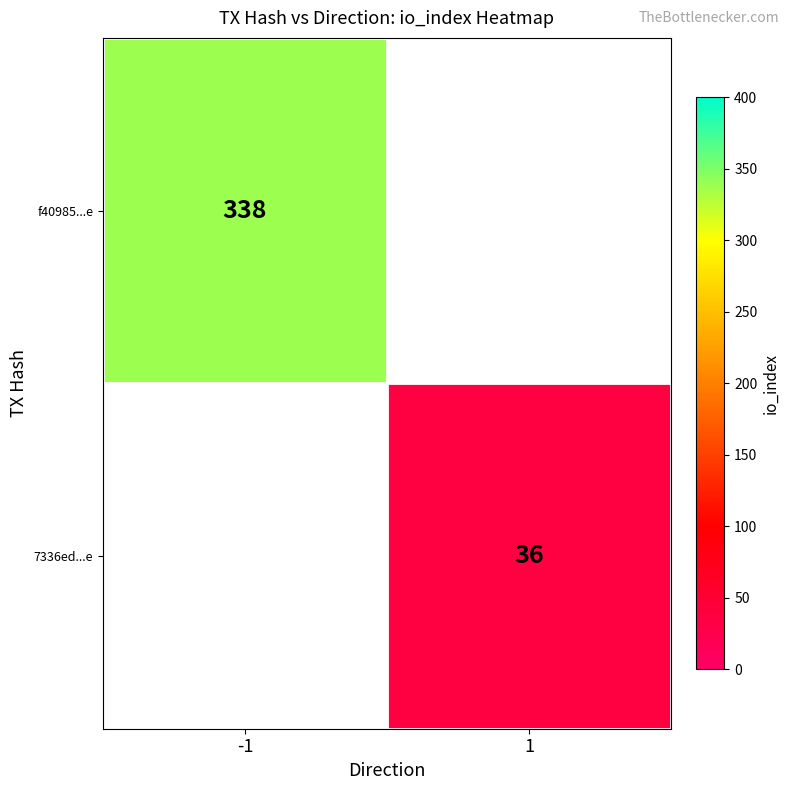

Is it true that 7336ed...e equals 36 at 1?

True